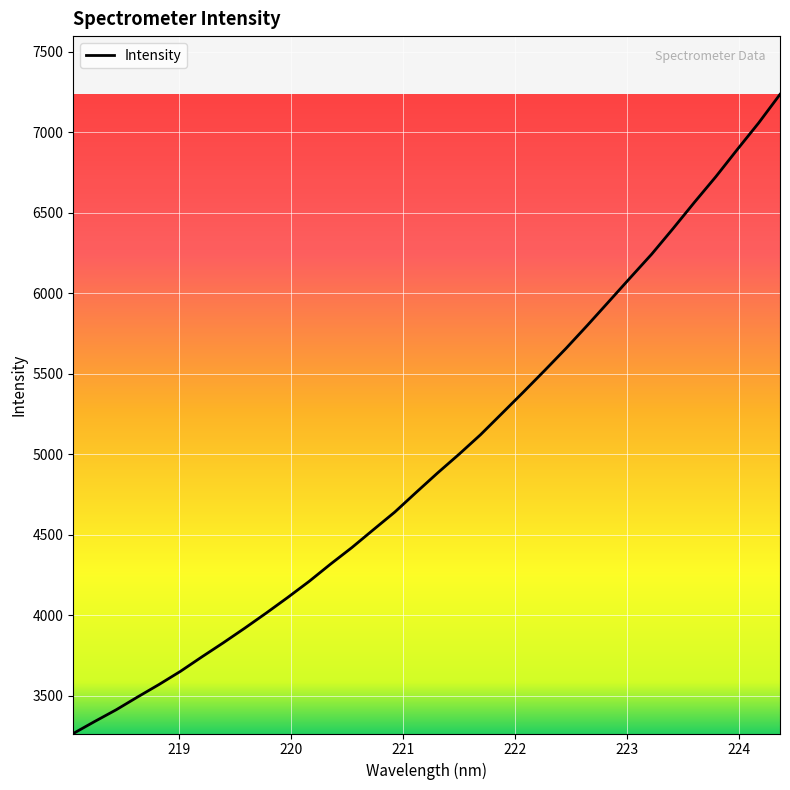

Count the number of values greater than 4885.

17